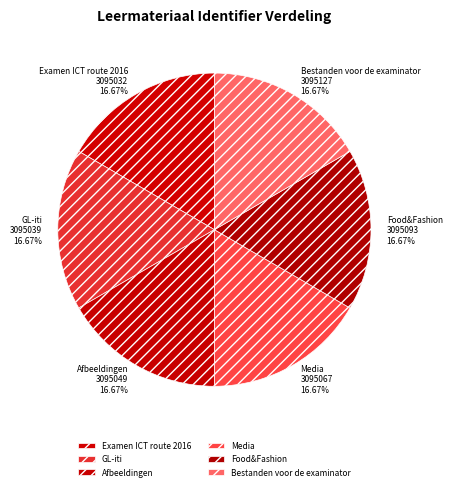

Does Examen ICT route 2016 represent more than half of the total?

No